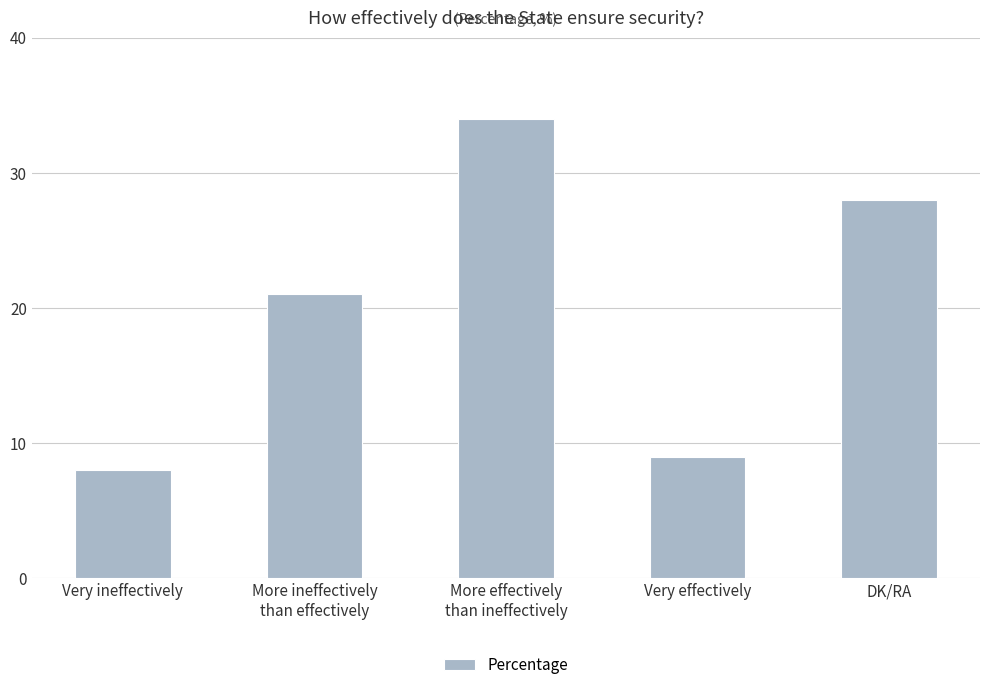

What is the greatest value displayed?

34